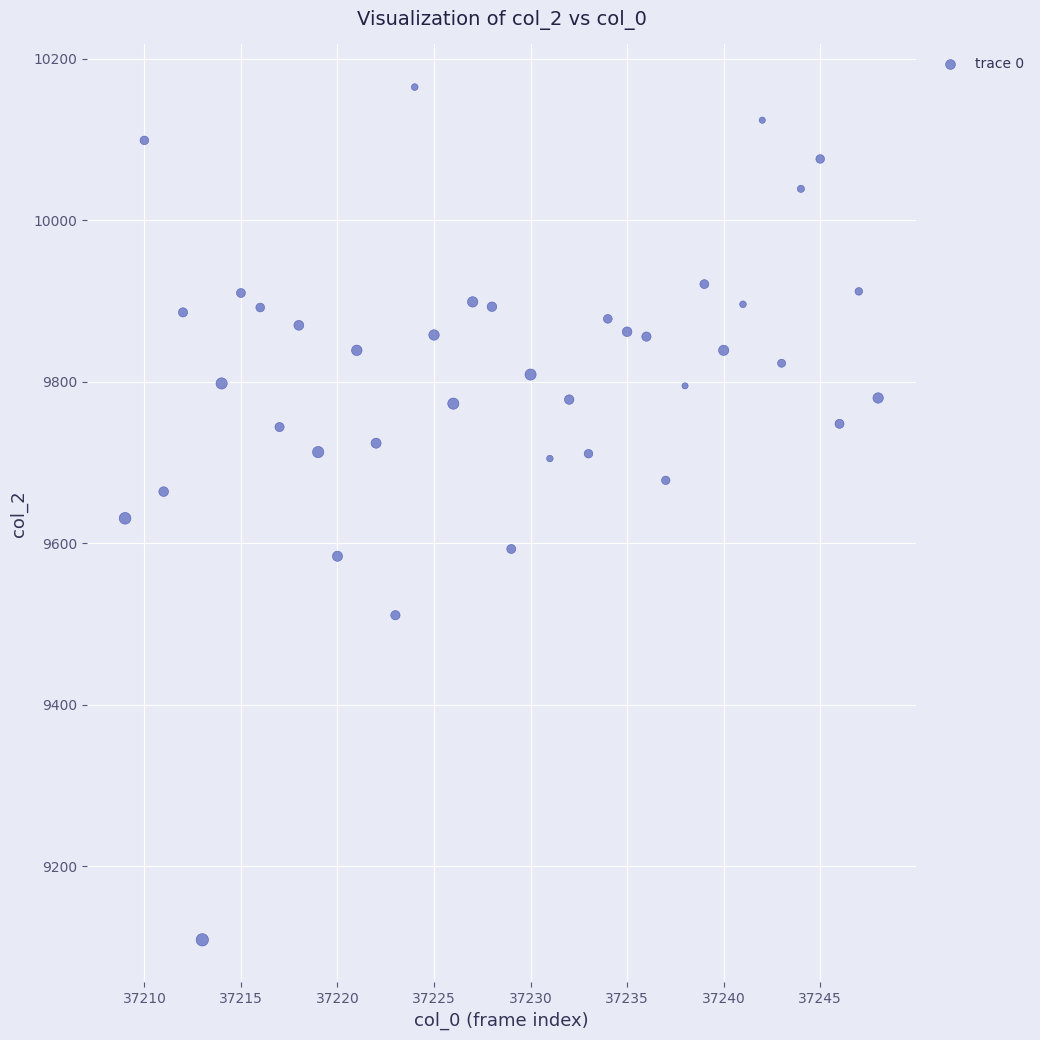

What is the range of Y values (max minus min)?

1056